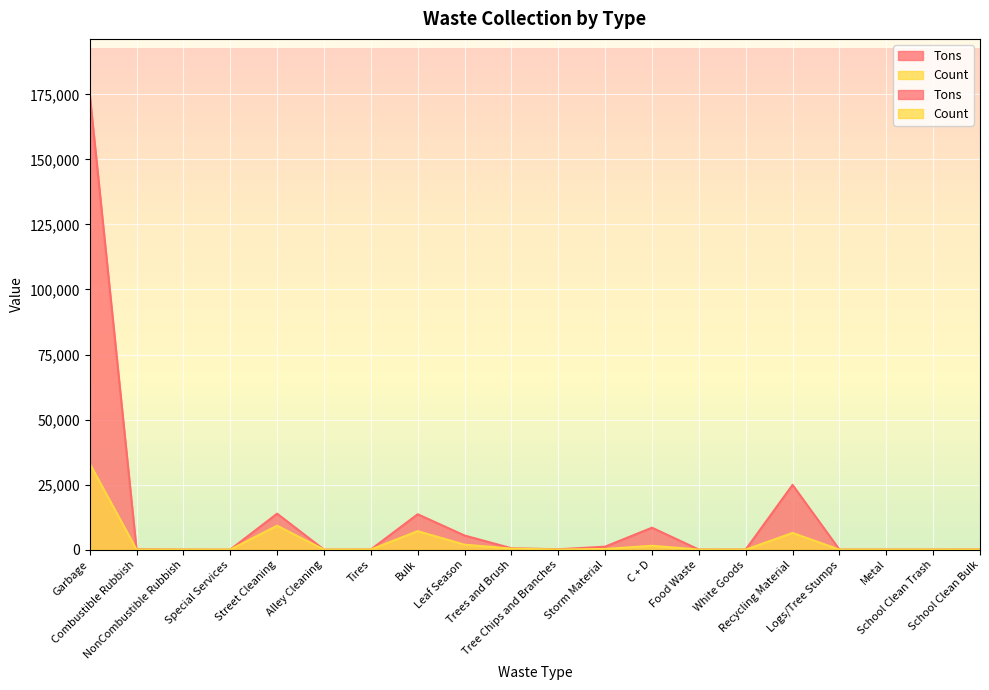

What is the total value across all series at Alley Cleaning?

2.1